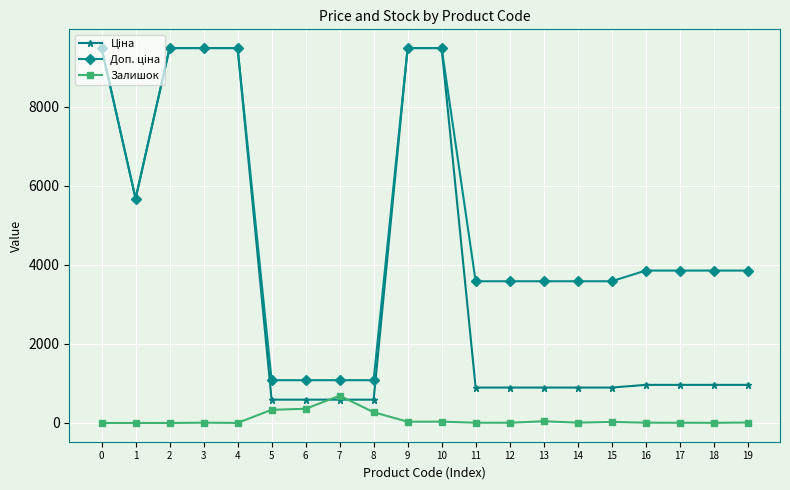

What is the spread (max minus min) of values at 7?

491.7